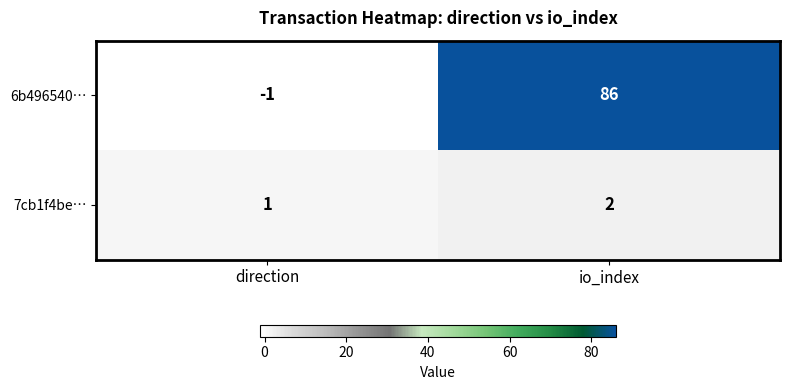

At how many categories does at least one series exceed 72?

1